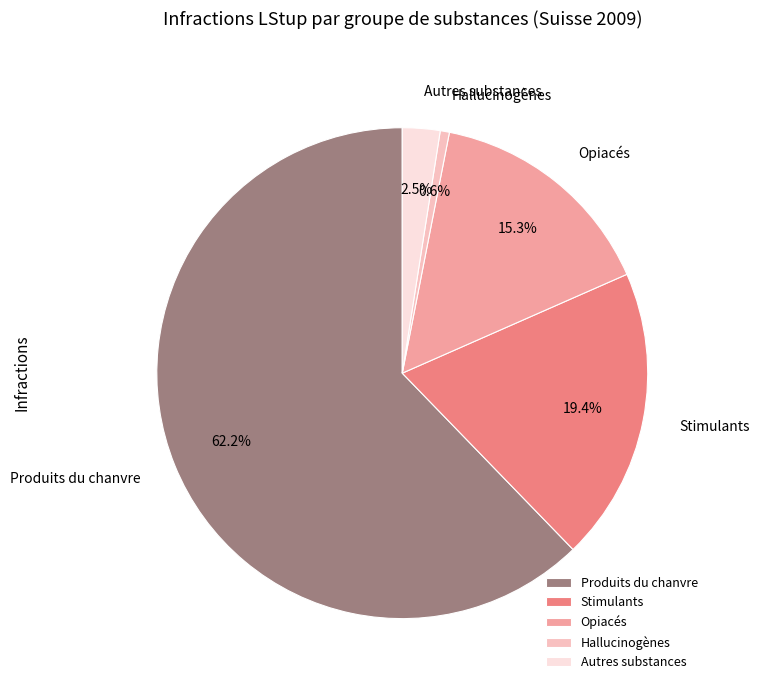

Which slice represents more than half of the pie?

Produits du chanvre